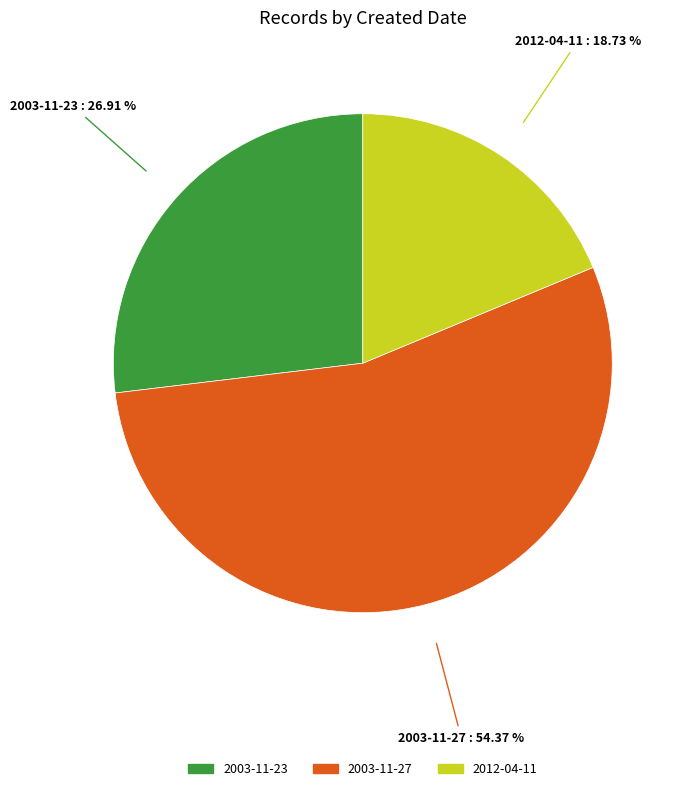

Is there a majority slice in this chart?

Yes